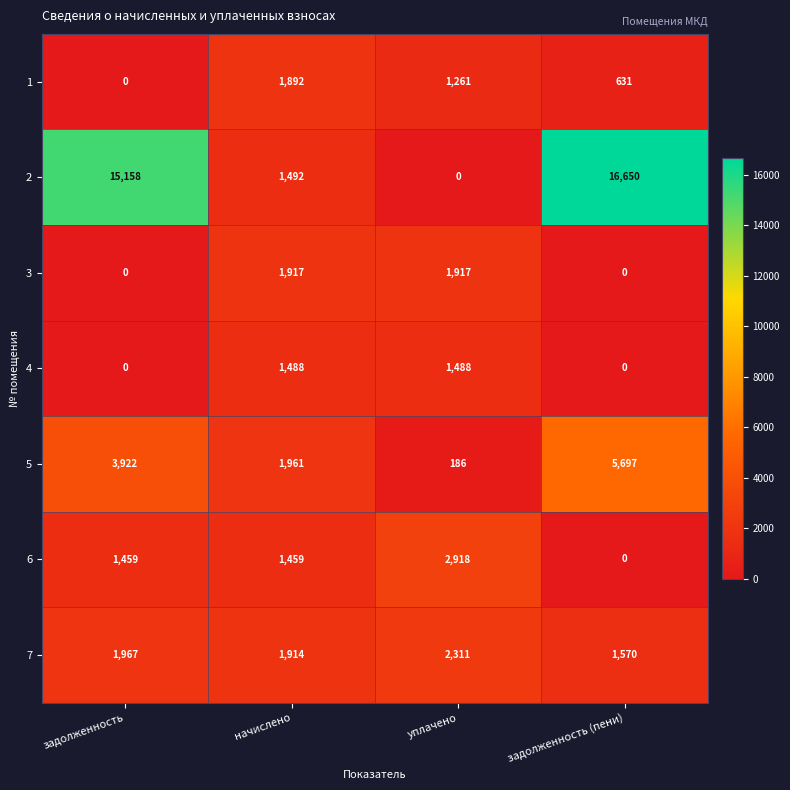

Is it true that 1 equals 1261 at уплачено?

True